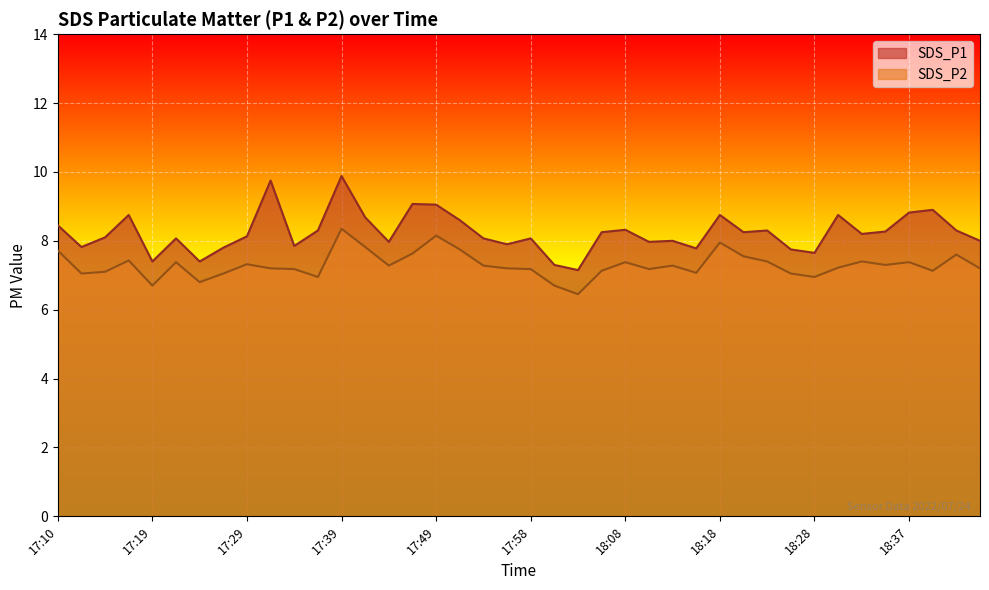

Which has a higher value, 18:32 or 17:54?

18:32